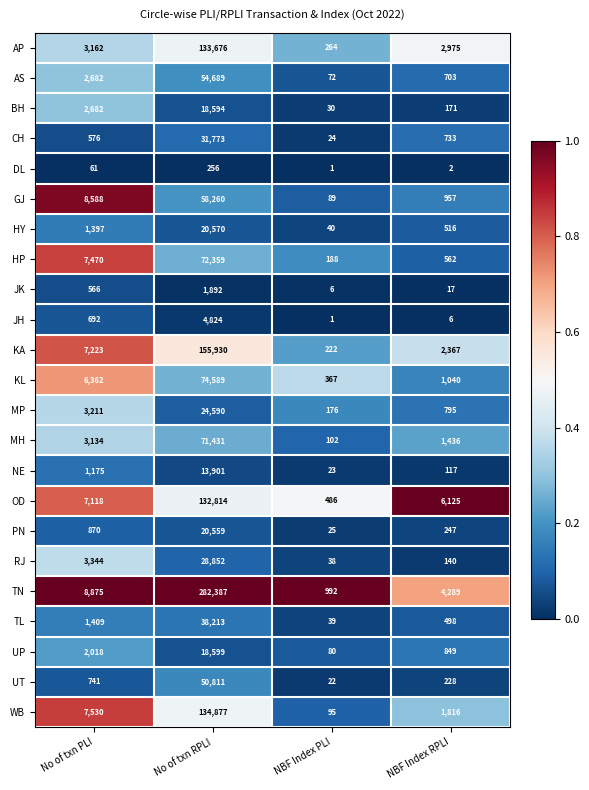

What is the difference between the KA values at No of txn PLI and No of txn RPLI?

148707